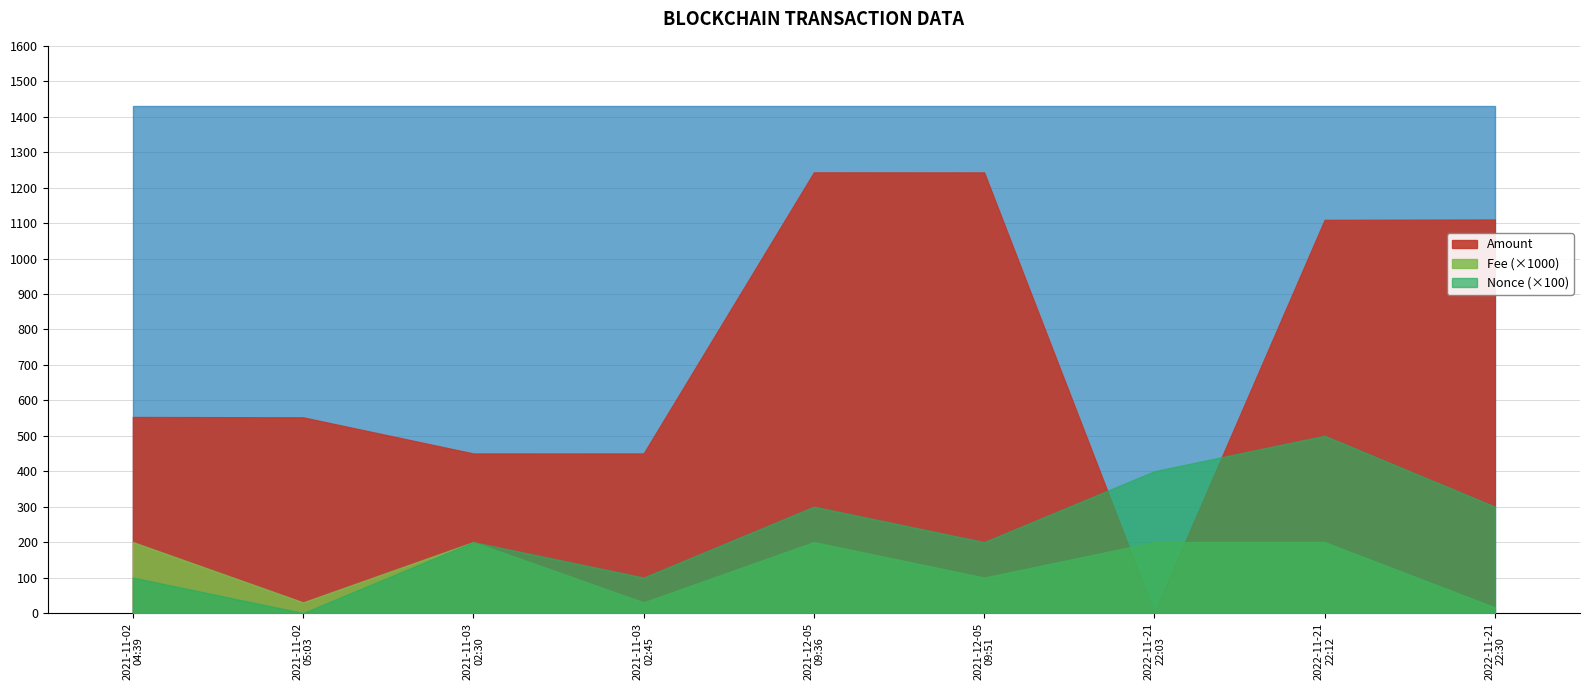

What is the spread (max minus min) of values at 2021-11-03 02:30?

449.8